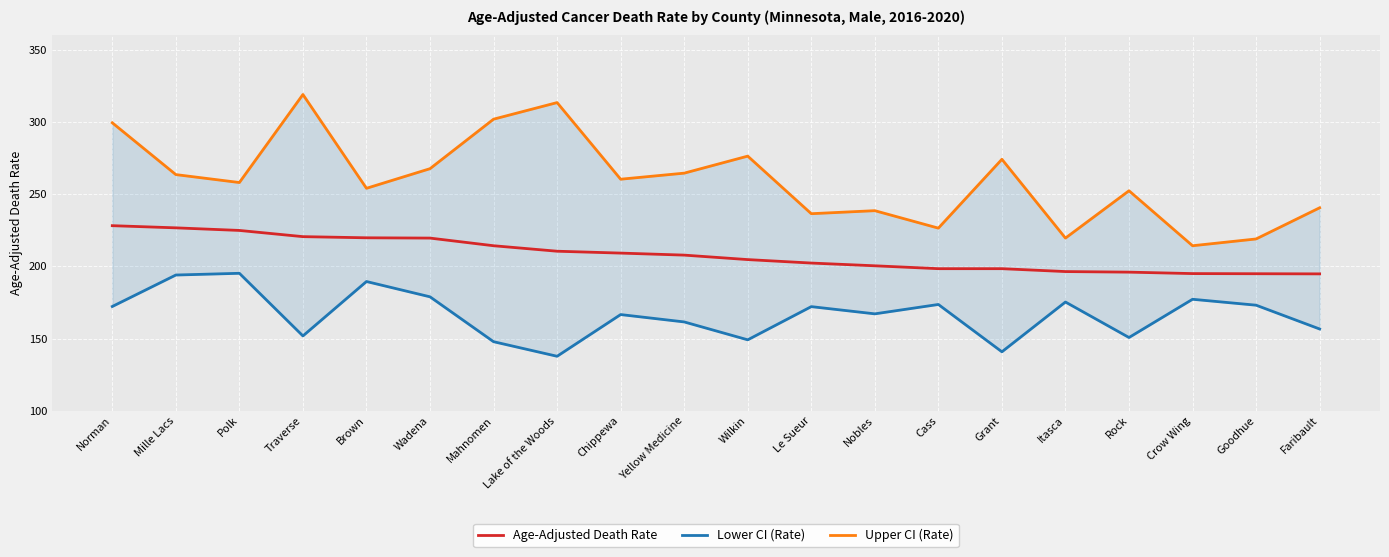

List the series in order of their overall mean, lowest first.

Lower CI (Rate), Age-Adjusted Death Rate, Upper CI (Rate)